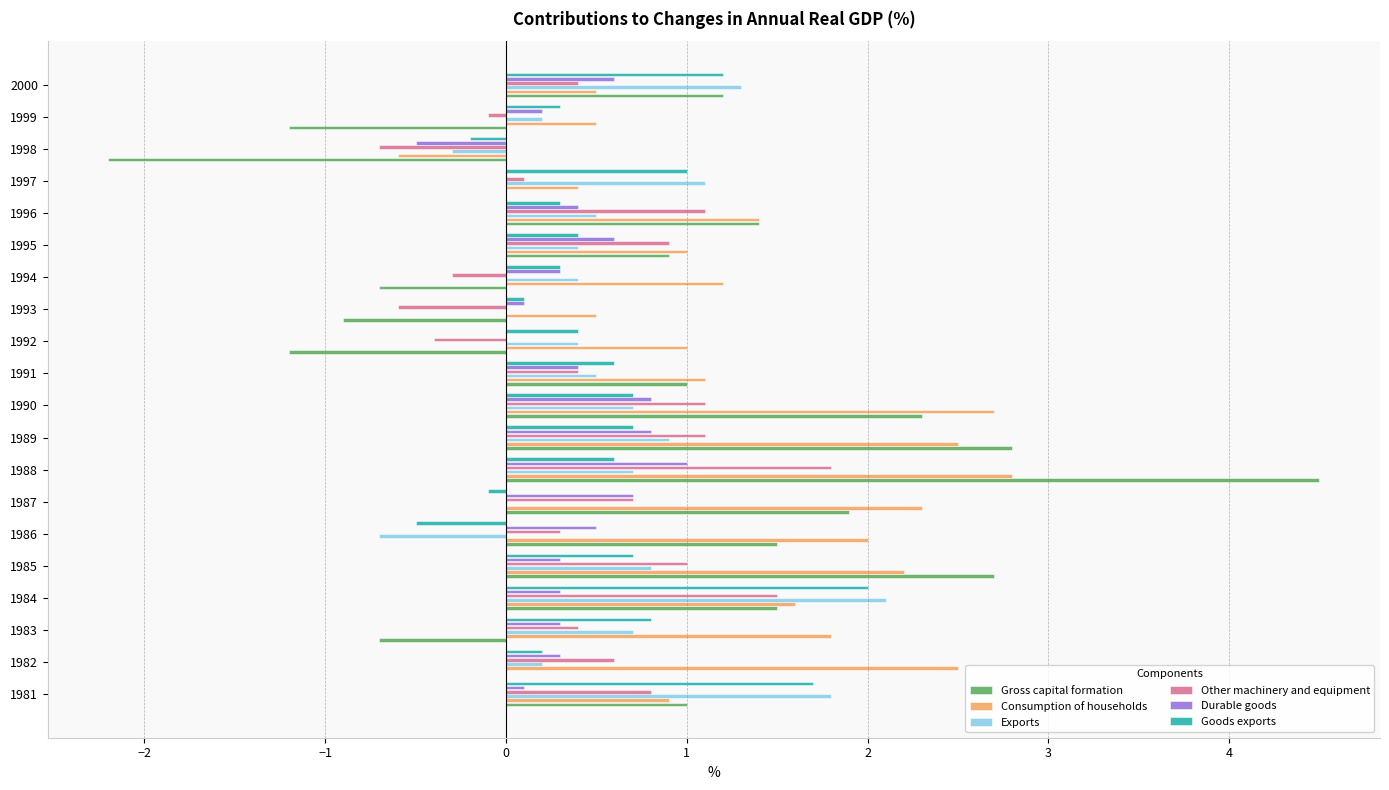

What is the greatest value displayed?

4.5